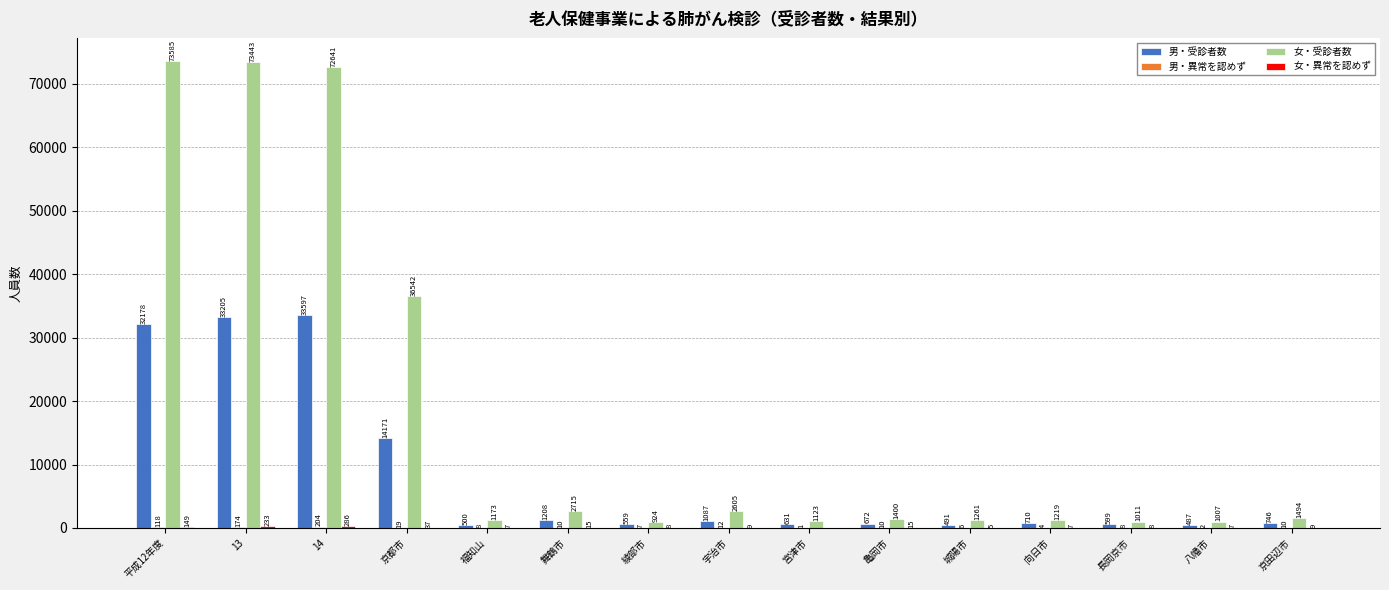

What is the highest value of the 女・受診者数 series?

73585